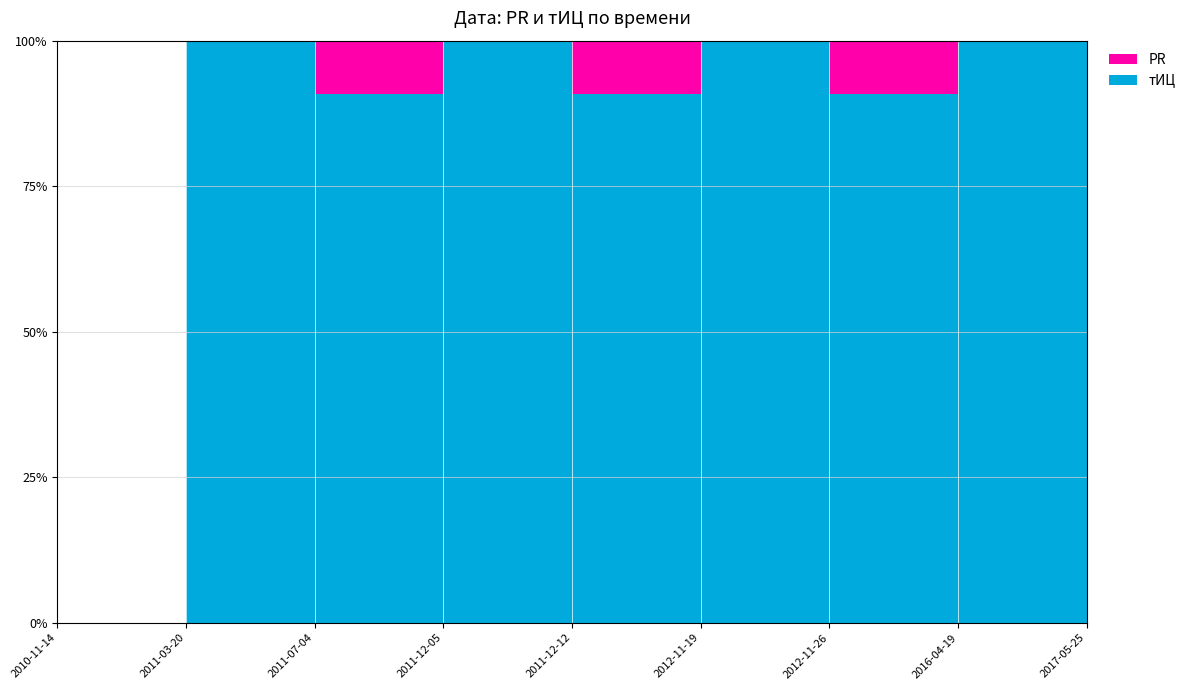

Reading left to right, list all the values displayed in this chart.

PR: 0	0	1	0	1	0	1	0	0
тИЦ: 0	10	10	10	10	10	10	10	0